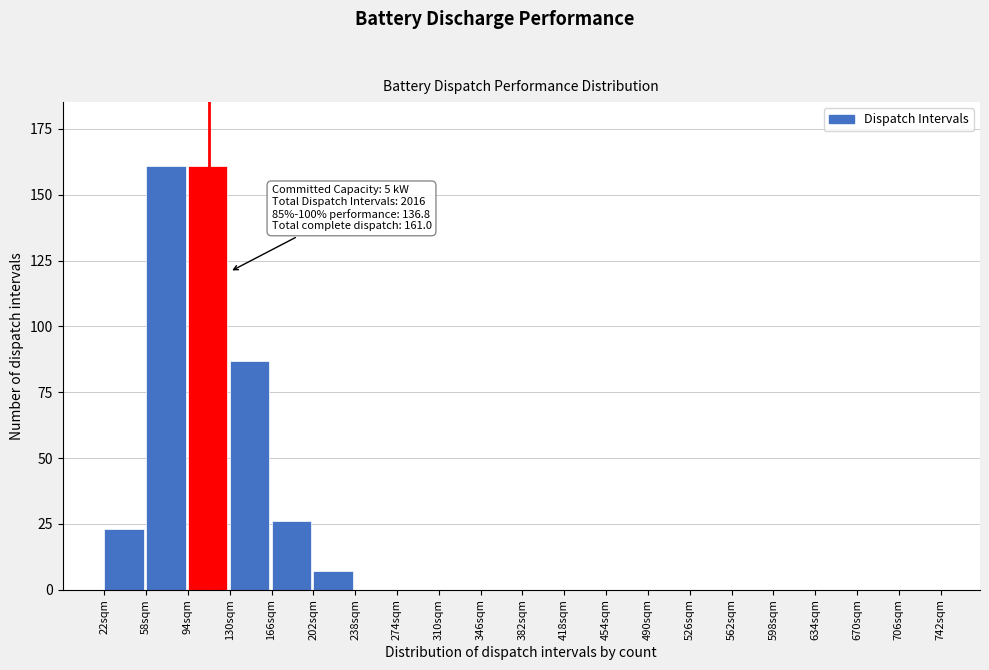

Reading right to left, transcribe all the data shown in this chart.

706sqm=0	670sqm=0	634sqm=0	598sqm=0	562sqm=0	526sqm=0	490sqm=0	454sqm=0	418sqm=0	382sqm=0	346sqm=0	310sqm=0	274sqm=0	238sqm=0	202sqm=7	166sqm=26	130sqm=87	94sqm=161	58sqm=161	22sqm=23